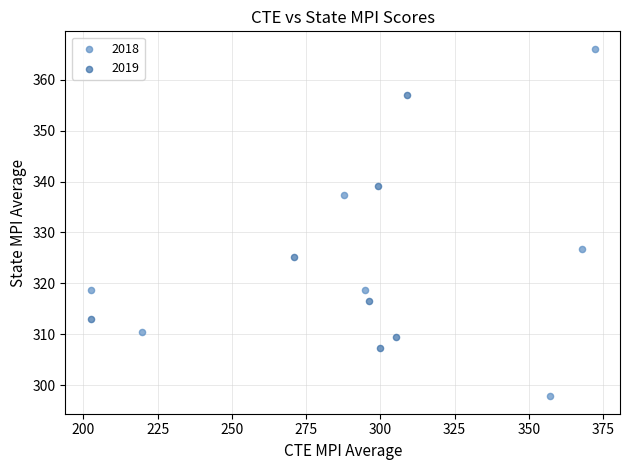

Which series reaches the maximum Y coordinate?

2018